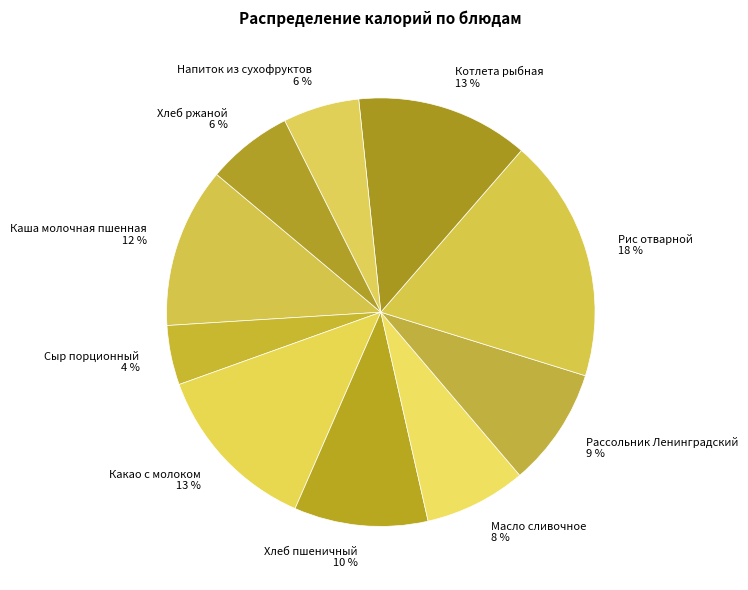

Does any single category account for the majority?

No